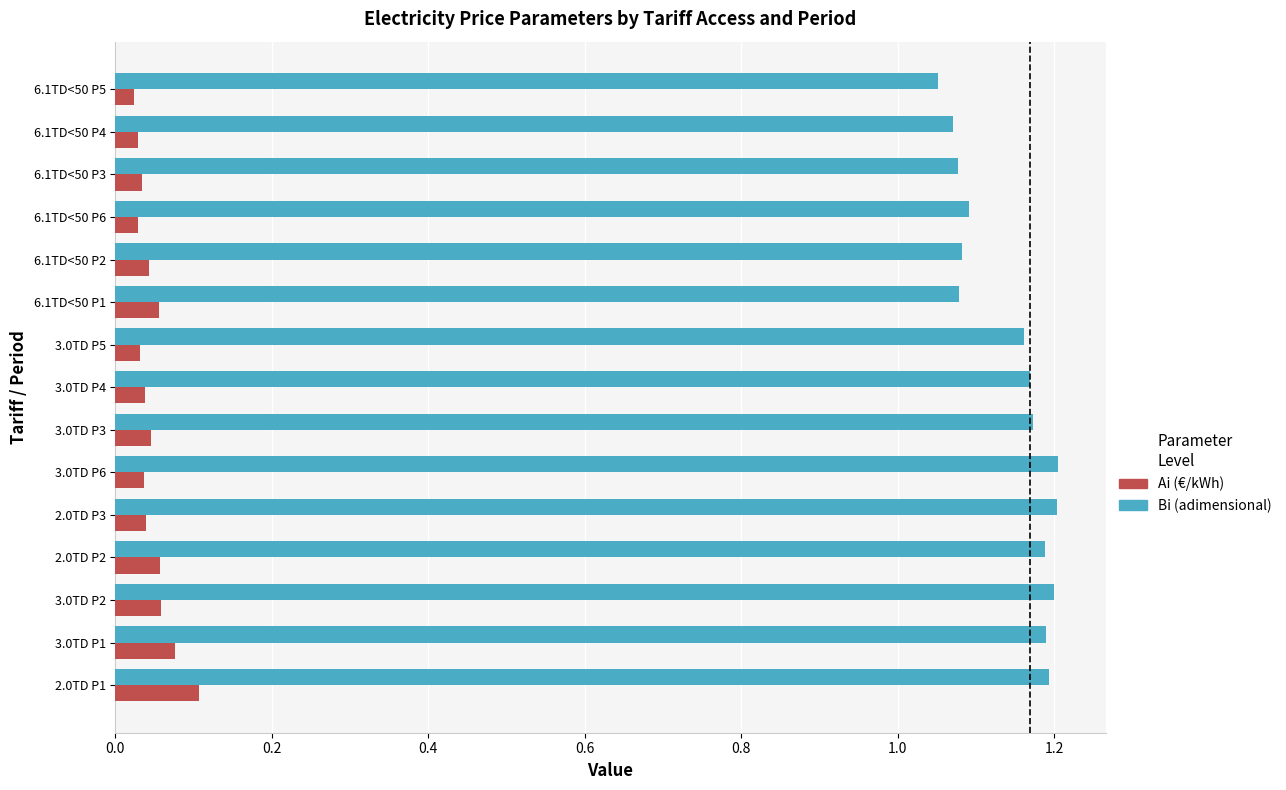

The value of Bi (adimensional) at 3.0TD P5 is 1.2. True or false?

True